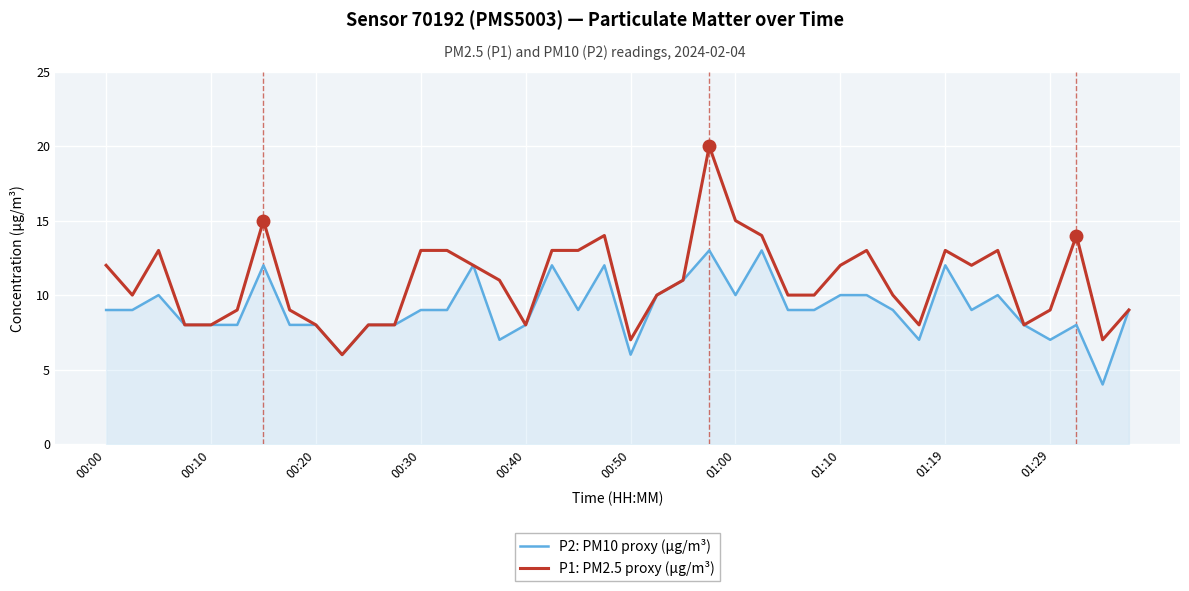

What is the maximum value shown in the chart?

20